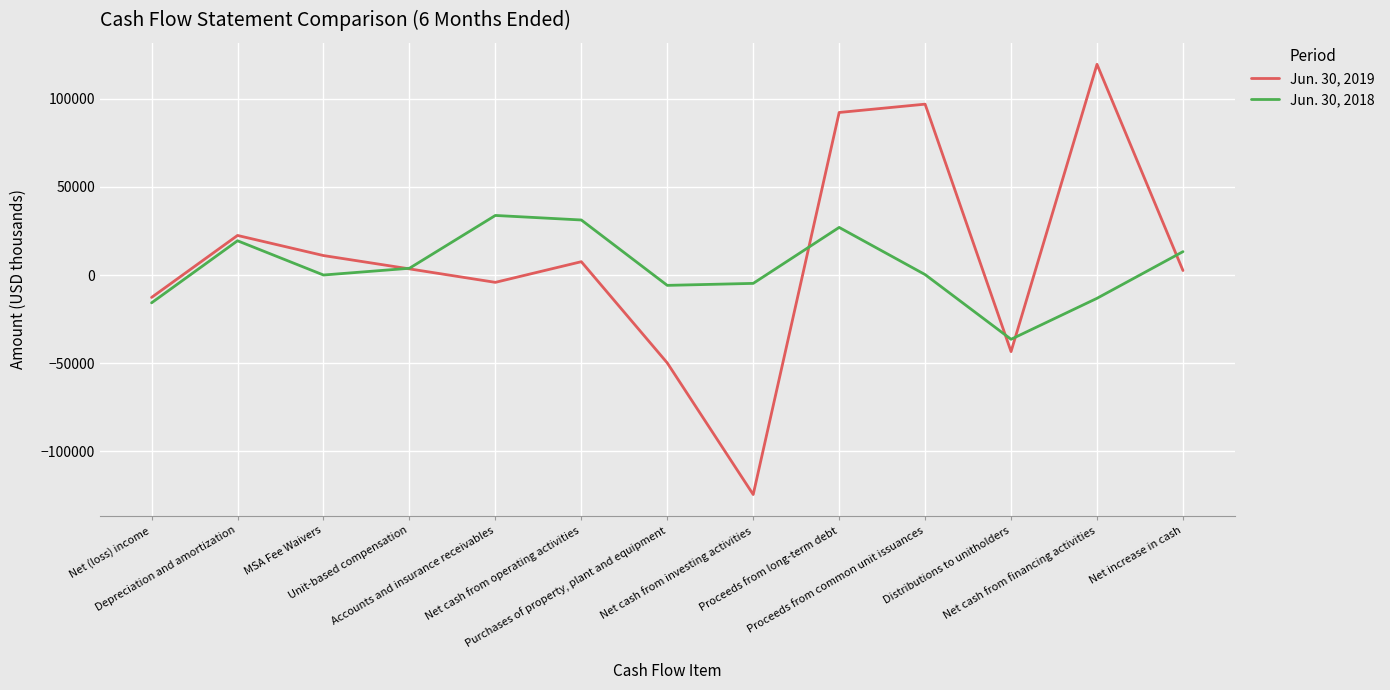

List the series in order of their peak value, highest first.

Jun. 30, 2019, Jun. 30, 2018